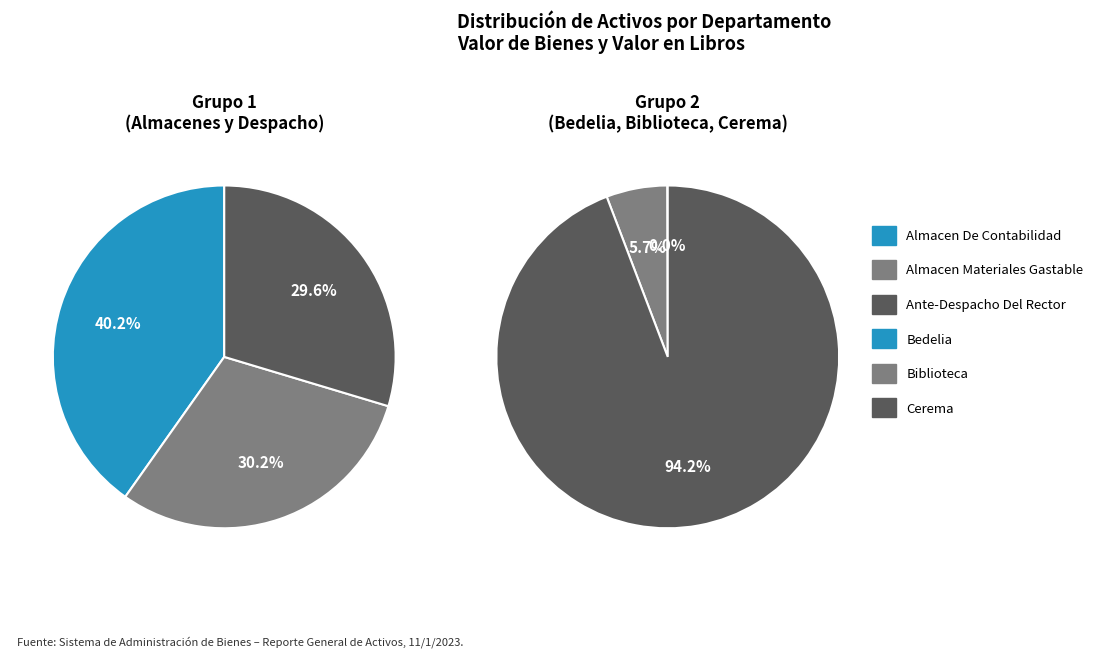

What is the largest slice in the pie chart?

CEREMA